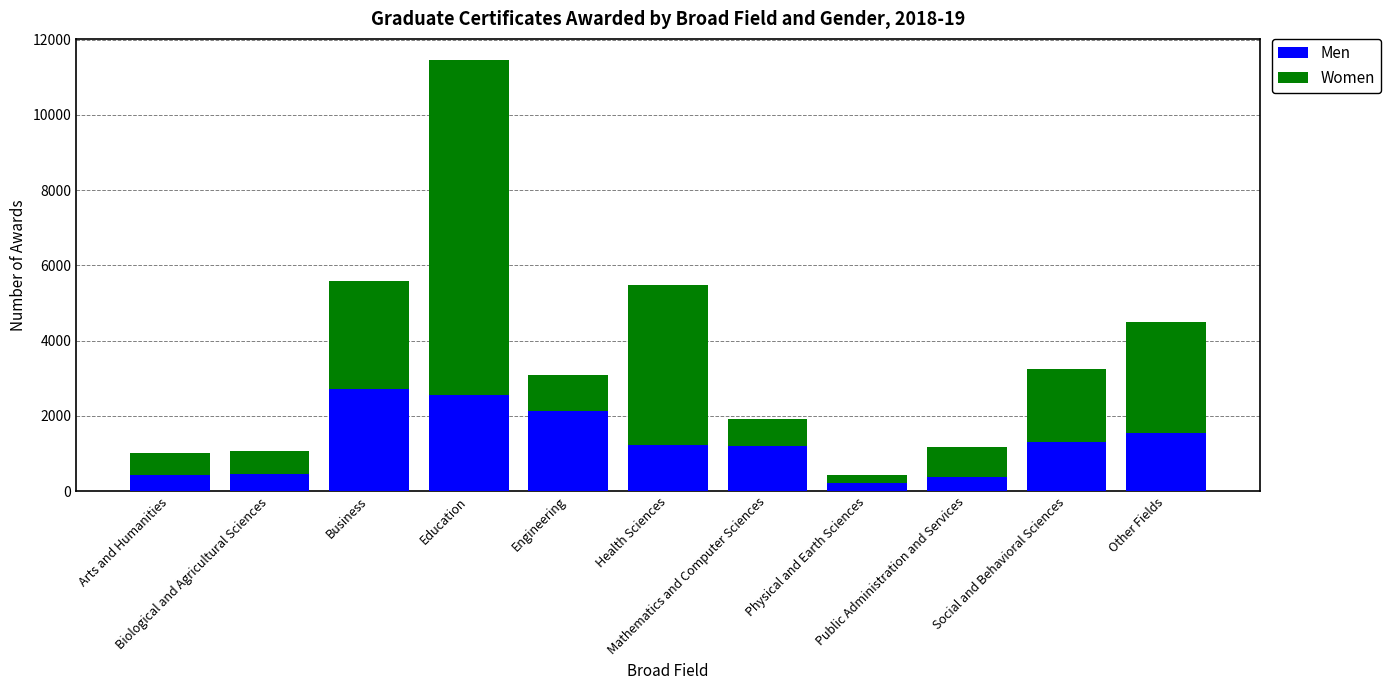

What is the difference between the second highest and minimum values in the Men series?

2337